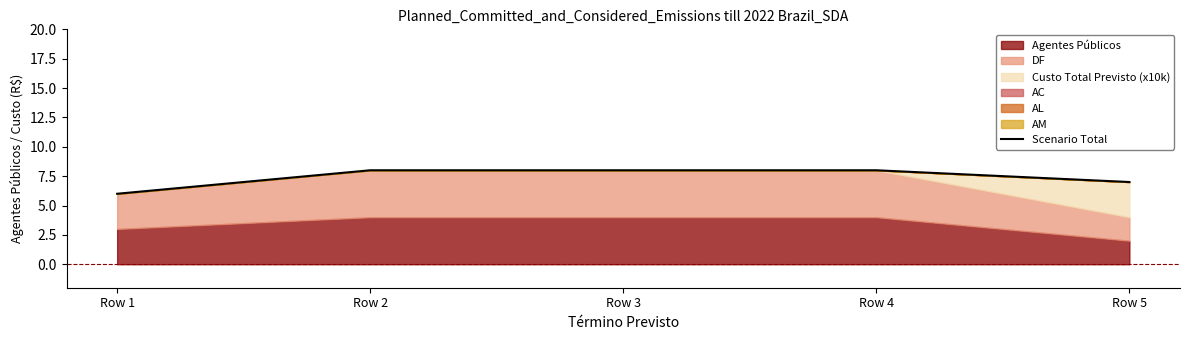

Rank the categories by value from lowest to highest.

Row 1, Row 5, Row 2, Row 3, Row 4